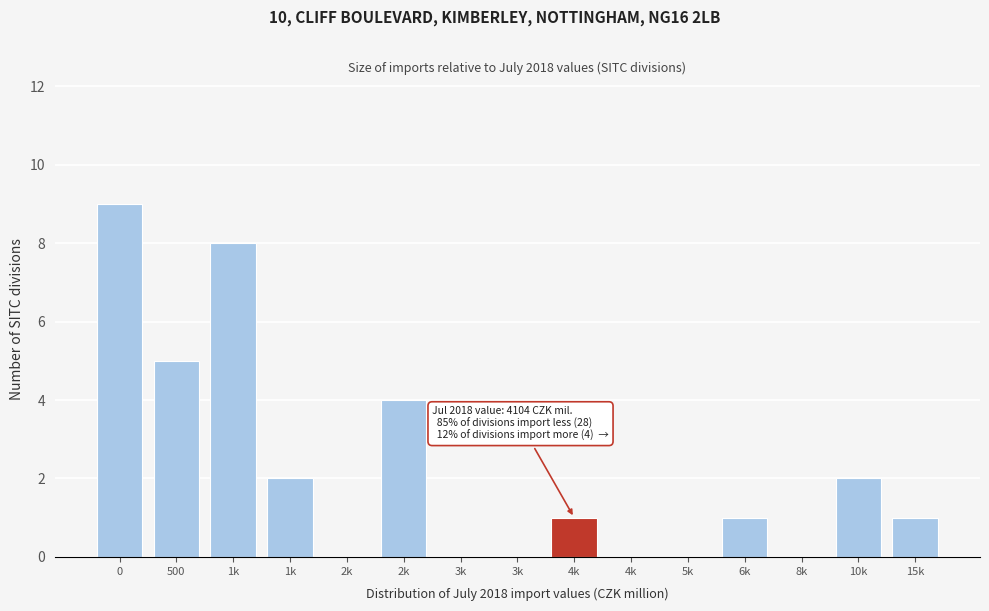

Are the bars horizontal?

No